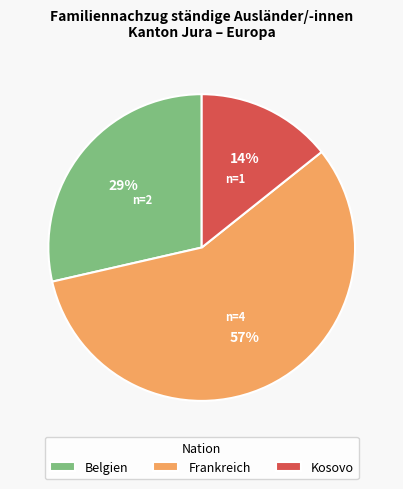

Does any single category account for the majority?

Yes